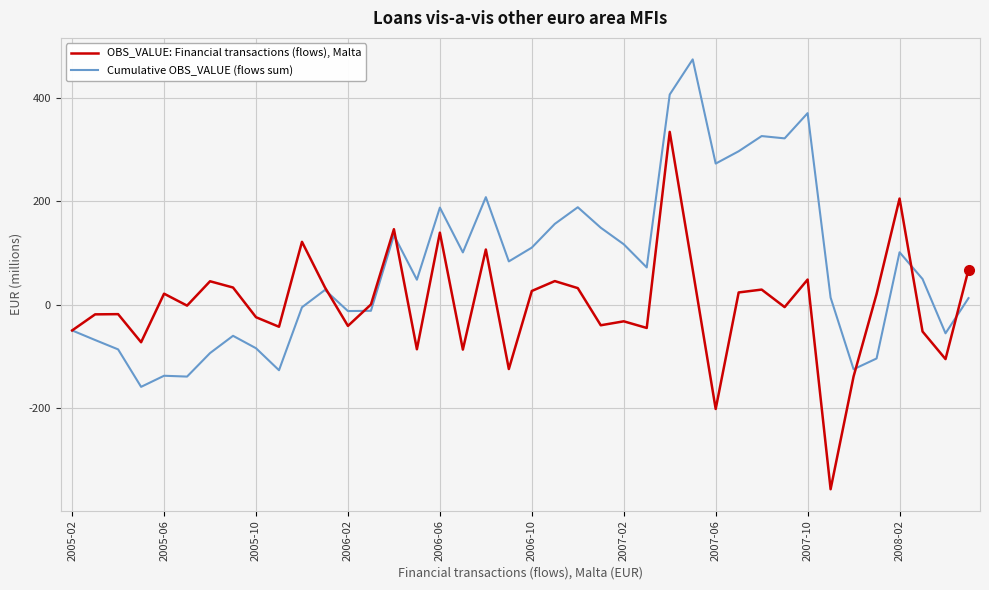

Which series has the largest total across all categories?

Cumulative OBS_VALUE (flows sum)